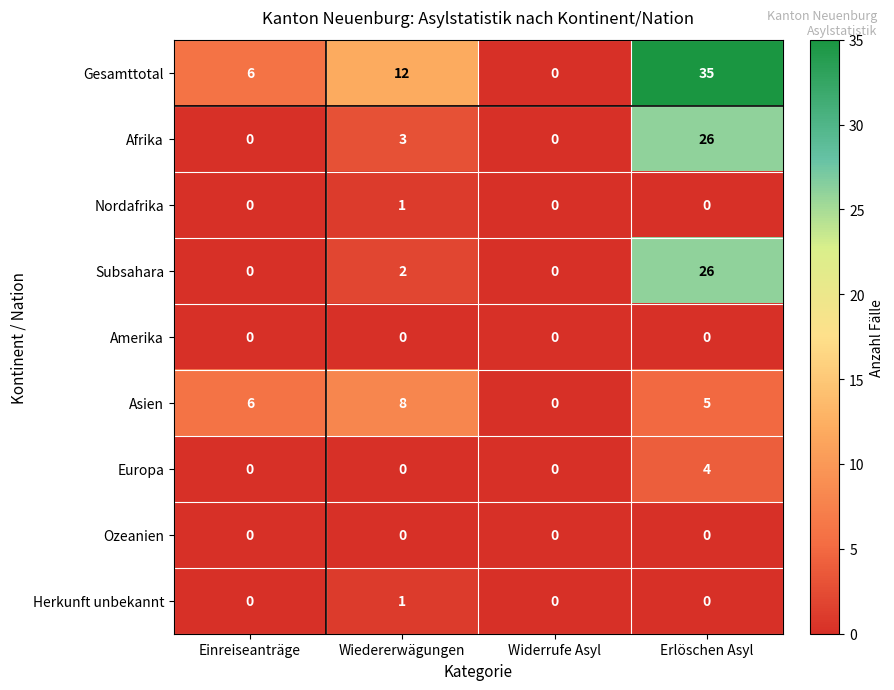

At how many categories does at least one series exceed 27?

1